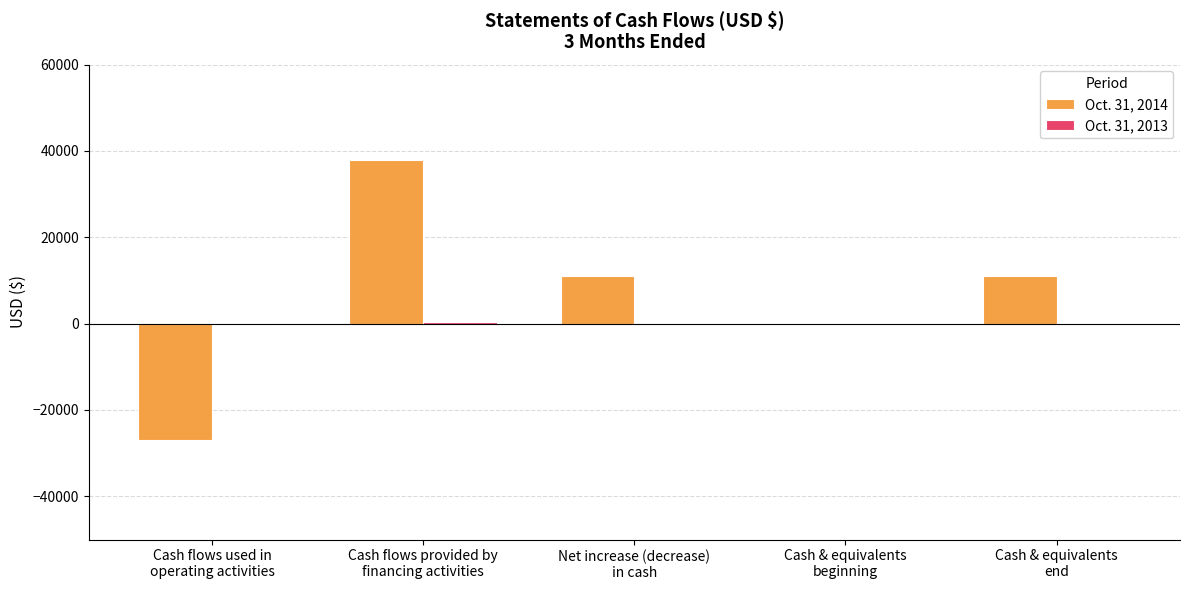

What is the greatest value displayed?

37792